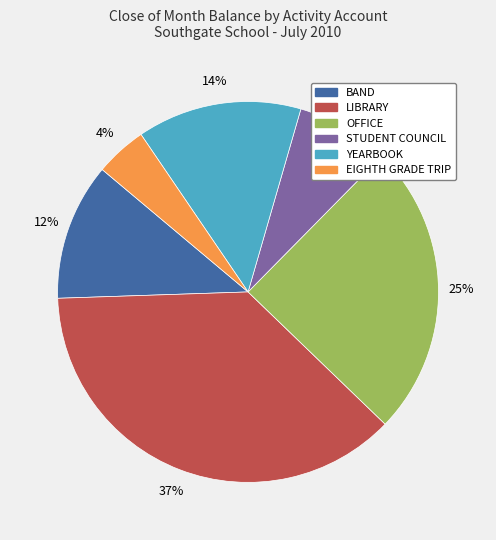

Is it true that LIBRARY is 37% of the pie?

True